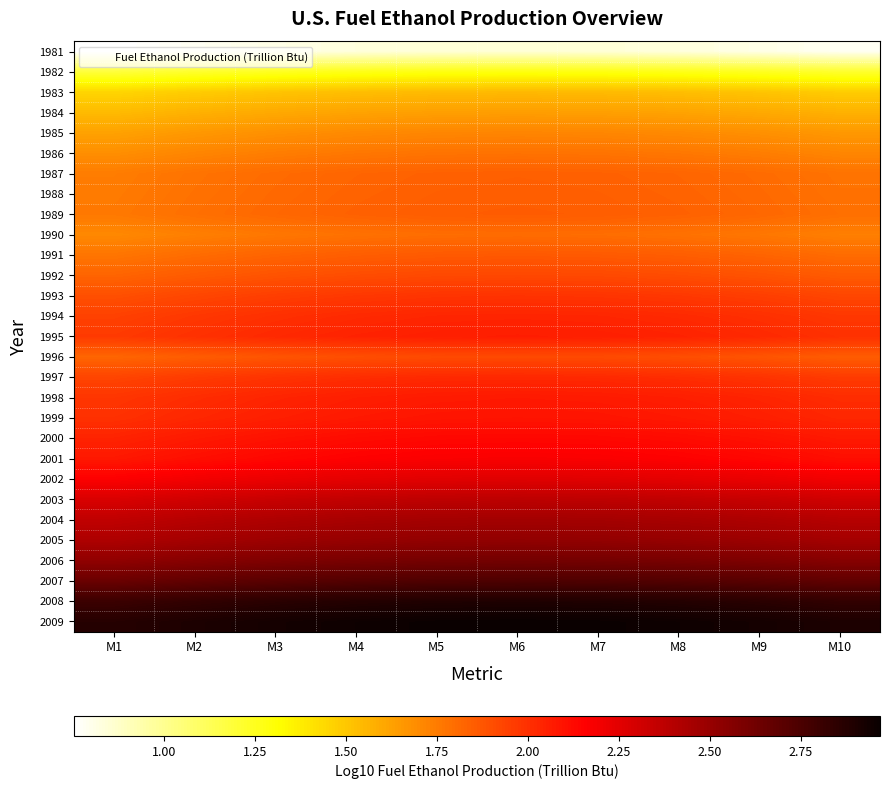

Reading left to right, what are all the values shown in this chart?

1981: M1=0.8	M2=0.8	M3=0.8	M4=0.8	M5=0.8	M6=0.8	M7=0.8	M8=0.8	M9=0.8	M10=0.8
1982: M1=1.2	M2=1.2	M3=1.2	M4=1.3	M5=1.3	M6=1.3	M7=1.3	M8=1.3	M9=1.2	M10=1.2
1983: M1=1.5	M2=1.5	M3=1.5	M4=1.5	M5=1.5	M6=1.5	M7=1.5	M8=1.5	M9=1.5	M10=1.5
1984: M1=1.5	M2=1.6	M3=1.6	M4=1.6	M5=1.6	M6=1.6	M7=1.6	M8=1.6	M9=1.6	M10=1.6
1985: M1=1.6	M2=1.7	M3=1.7	M4=1.7	M5=1.7	M6=1.7	M7=1.7	M8=1.7	M9=1.7	M10=1.7
1986: M1=1.7	M2=1.7	M3=1.7	M4=1.8	M5=1.8	M6=1.8	M7=1.8	M8=1.8	M9=1.7	M10=1.7
1987: M1=1.7	M2=1.8	M3=1.8	M4=1.8	M5=1.8	M6=1.8	M7=1.8	M8=1.8	M9=1.8	M10=1.8
1988: M1=1.8	M2=1.8	M3=1.8	M4=1.8	M5=1.8	M6=1.8	M7=1.8	M8=1.8	M9=1.8	M10=1.8
1989: M1=1.8	M2=1.8	M3=1.8	M4=1.8	M5=1.8	M6=1.9	M7=1.8	M8=1.8	M9=1.8	M10=1.8
1990: M1=1.7	M2=1.7	M3=1.8	M4=1.8	M5=1.8	M6=1.8	M7=1.8	M8=1.8	M9=1.8	M10=1.7
1991: M1=1.8	M2=1.8	M3=1.8	M4=1.8	M5=1.9	M6=1.9	M7=1.9	M8=1.8	M9=1.8	M10=1.8
1992: M1=1.8	M2=1.9	M3=1.9	M4=1.9	M5=1.9	M6=1.9	M7=1.9	M8=1.9	M9=1.9	M10=1.9
1993: M1=1.9	M2=1.9	M3=2.0	M4=2.0	M5=2.0	M6=2.0	M7=2.0	M8=2.0	M9=2.0	M10=1.9
1994: M1=1.9	M2=2.0	M3=2.0	M4=2.0	M5=2.0	M6=2.0	M7=2.0	M8=2.0	M9=2.0	M10=2.0
1995: M1=2.0	M2=2.0	M3=2.0	M4=2.0	M5=2.1	M6=2.1	M7=2.1	M8=2.0	M9=2.0	M10=2.0
1996: M1=1.8	M2=1.9	M3=1.9	M4=1.9	M5=1.9	M6=1.9	M7=1.9	M8=1.9	M9=1.9	M10=1.9
1997: M1=1.9	M2=2.0	M3=2.0	M4=2.0	M5=2.0	M6=2.0	M7=2.0	M8=2.0	M9=2.0	M10=2.0
1998: M1=2.0	M2=2.0	M3=2.0	M4=2.1	M5=2.1	M6=2.1	M7=2.1	M8=2.1	M9=2.0	M10=2.0
1999: M1=2.0	M2=2.0	M3=2.1	M4=2.1	M5=2.1	M6=2.1	M7=2.1	M8=2.1	M9=2.1	M10=2.0
2000: M1=2.0	M2=2.1	M3=2.1	M4=2.1	M5=2.1	M6=2.1	M7=2.1	M8=2.1	M9=2.1	M10=2.1
2001: M1=2.1	M2=2.1	M3=2.1	M4=2.2	M5=2.2	M6=2.2	M7=2.2	M8=2.2	M9=2.1	M10=2.1
2002: M1=2.2	M2=2.2	M3=2.2	M4=2.2	M5=2.3	M6=2.3	M7=2.3	M8=2.2	M9=2.2	M10=2.2
2003: M1=2.3	M2=2.3	M3=2.3	M4=2.4	M5=2.4	M6=2.4	M7=2.4	M8=2.4	M9=2.3	M10=2.3
2004: M1=2.4	M2=2.4	M3=2.4	M4=2.4	M5=2.5	M6=2.5	M7=2.5	M8=2.4	M9=2.4	M10=2.4
2005: M1=2.4	M2=2.5	M3=2.5	M4=2.5	M5=2.5	M6=2.5	M7=2.5	M8=2.5	M9=2.5	M10=2.5
2006: M1=2.5	M2=2.6	M3=2.6	M4=2.6	M5=2.6	M6=2.6	M7=2.6	M8=2.6	M9=2.6	M10=2.6
2007: M1=2.6	M2=2.7	M3=2.7	M4=2.7	M5=2.7	M6=2.7	M7=2.7	M8=2.7	M9=2.7	M10=2.7
2008: M1=2.8	M2=2.8	M3=2.9	M4=2.9	M5=2.9	M6=2.9	M7=2.9	M8=2.9	M9=2.9	M10=2.8
2009: M1=2.9	M2=2.9	M3=2.9	M4=3.0	M5=3.0	M6=3.0	M7=3.0	M8=3.0	M9=2.9	M10=2.9